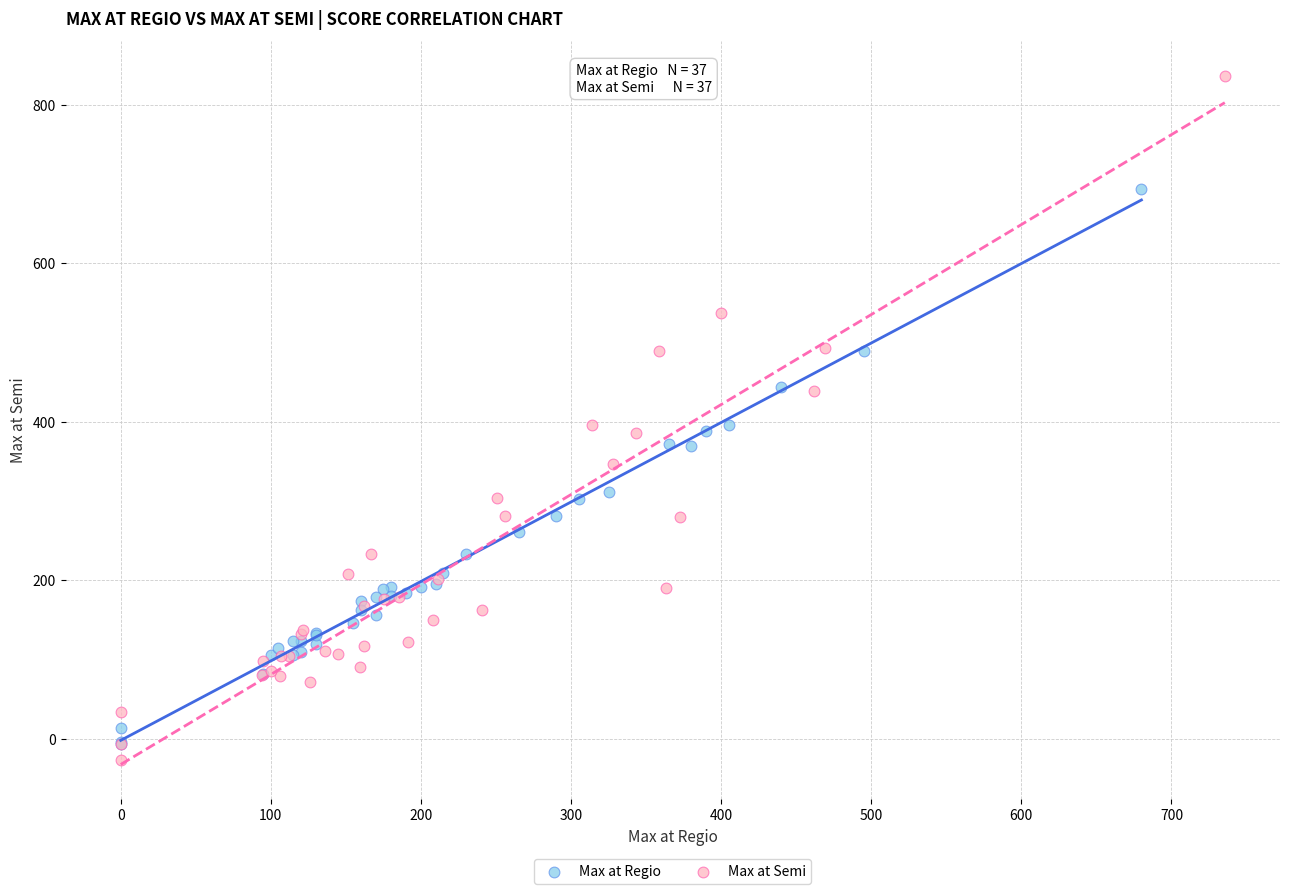

What are all the series names shown in the legend?

Max at Regio, Max at Semi